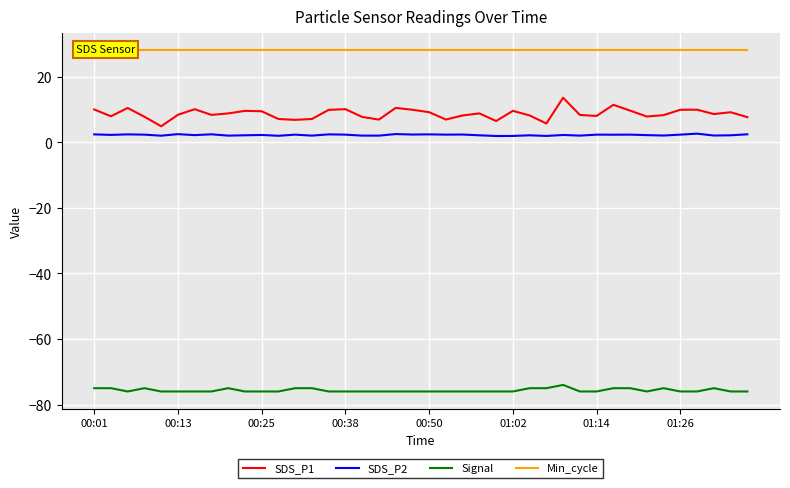

At which category is the sum across all series the highest?

28